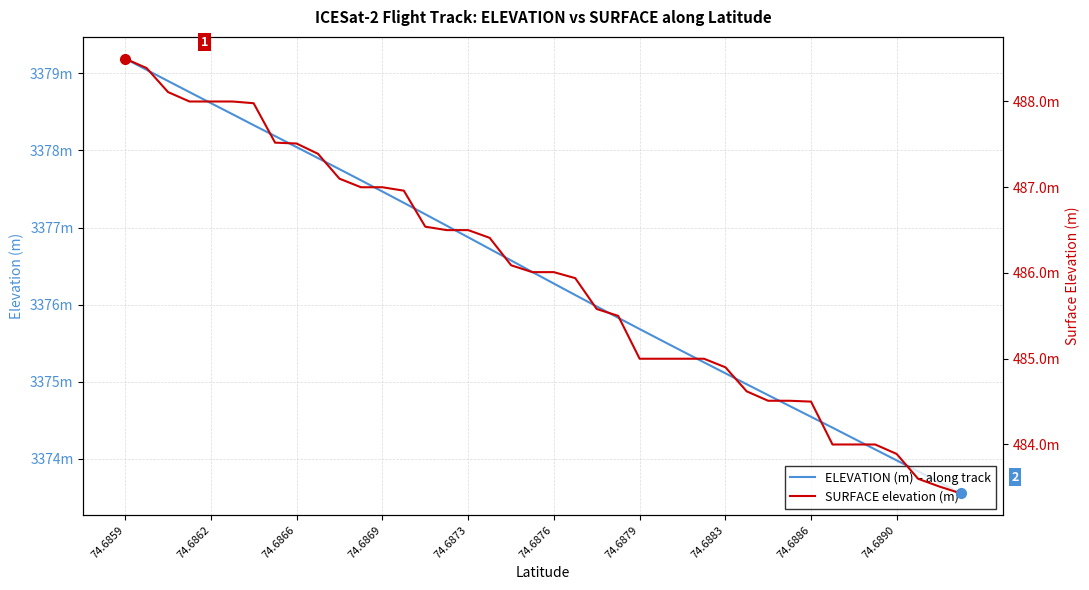

At which label does ELEVATION (m) – along track first exceed 3376?

74.6859